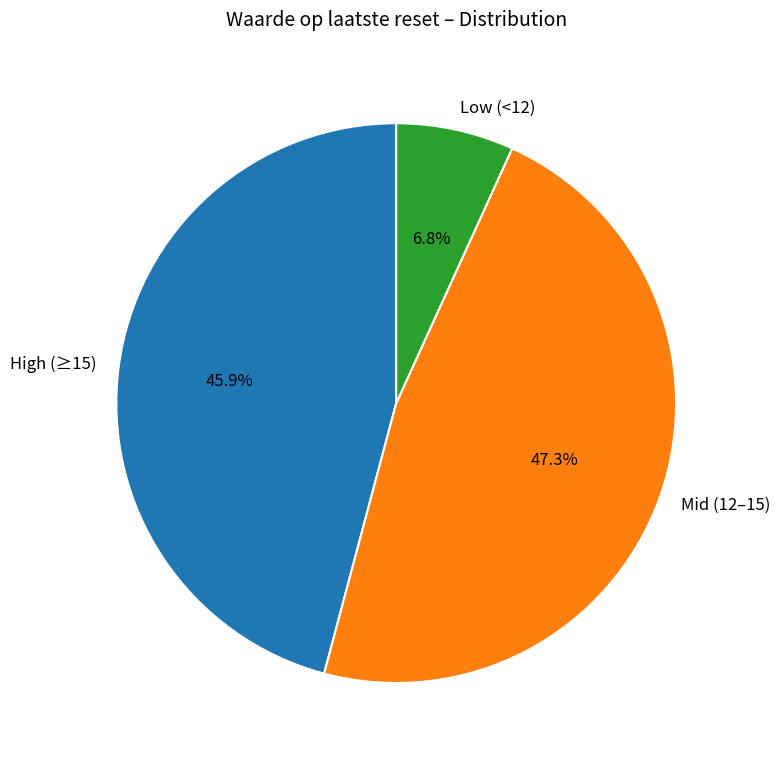

Is High (≥15) the majority of the pie?

No